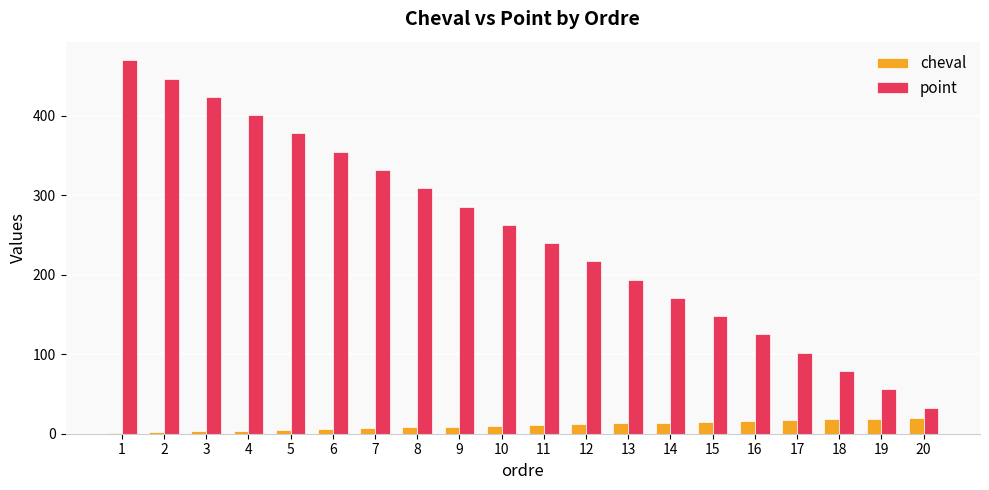

Which series changed the most between 1 and 19?

point